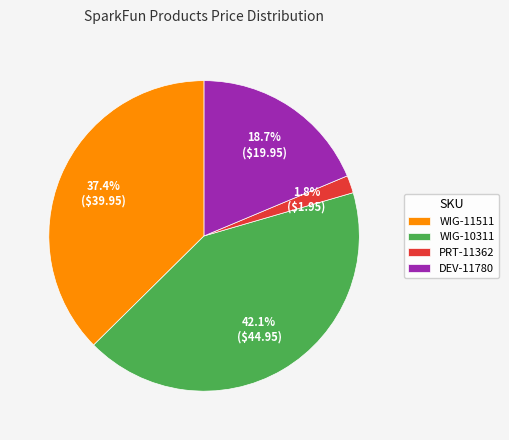

Which category has the smallest portion of the pie?

PRT-11362